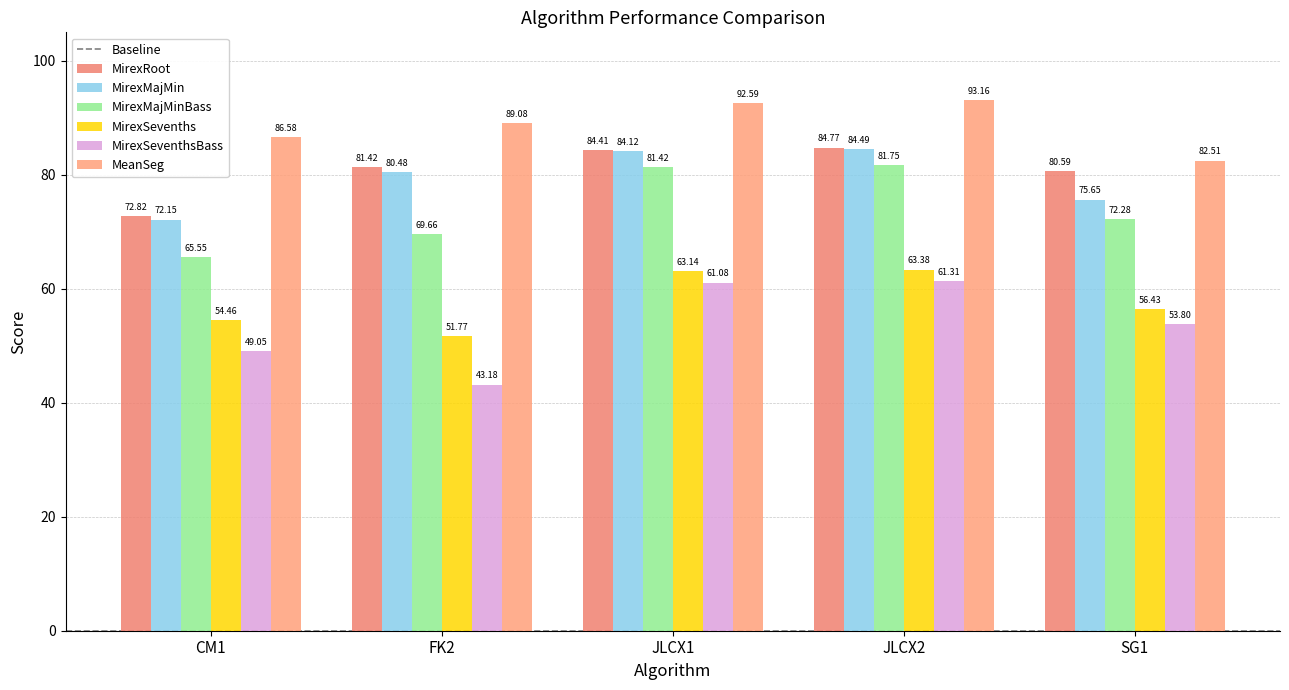

Does the chart contain stacked bars?

No